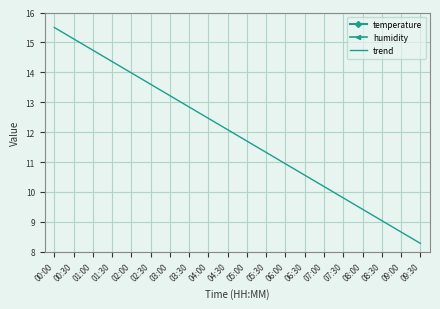

True or false: humidity has more than 2 points higher than both neighbors.

False